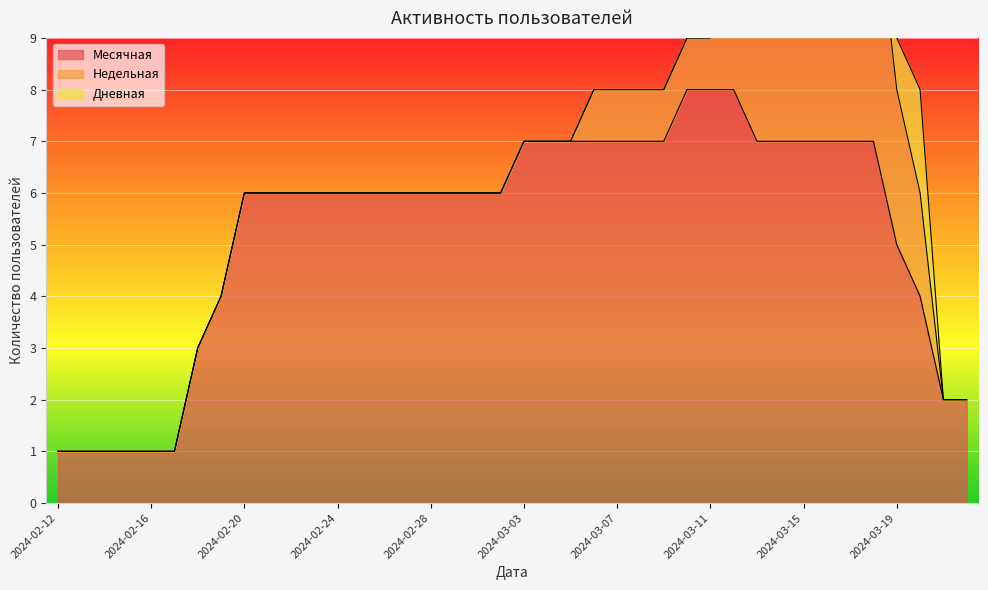

True or false: Дневная and Месячная intersect in this chart.

False